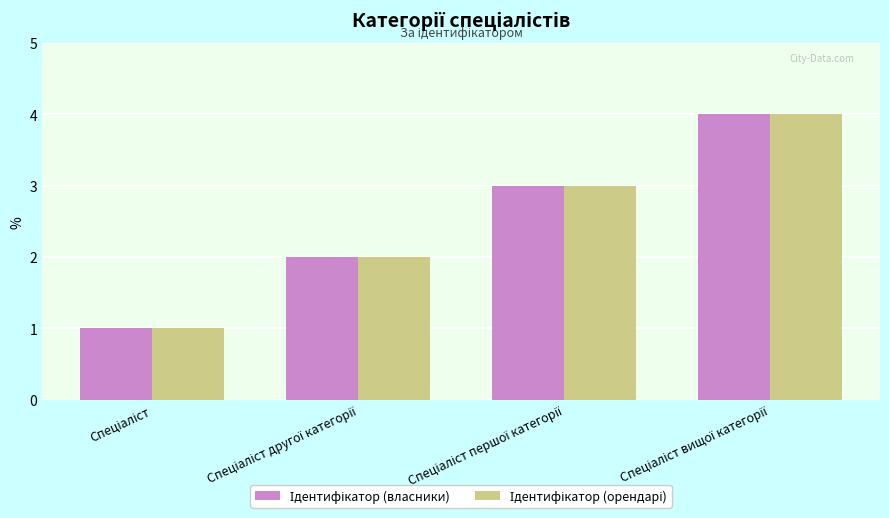

What is the difference between the maximum and minimum values in the Ідентифікатор (орендарі) series?

3